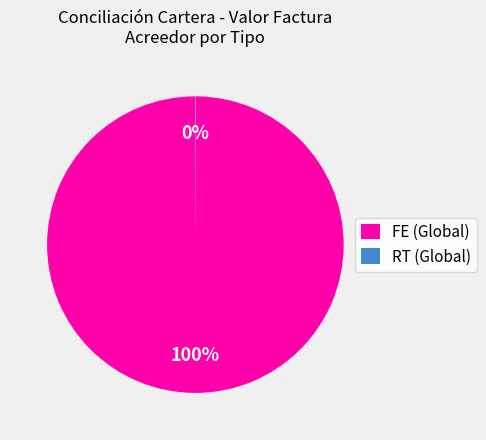

Which slice represents more than half of the pie?

FE (Global)